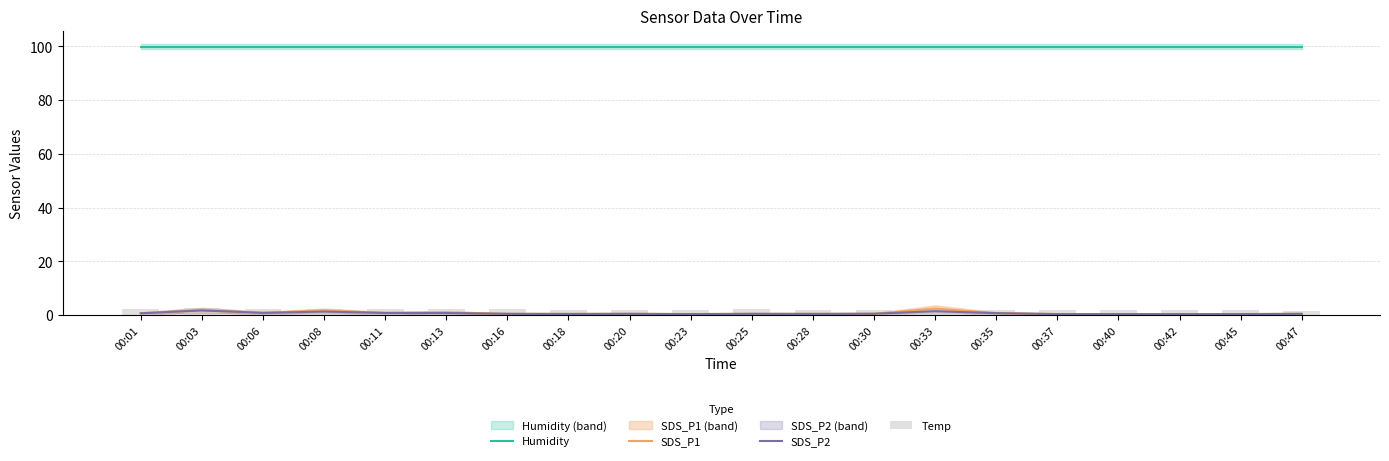

The Temp series shows 2.9 at 00:13. True or false?

False